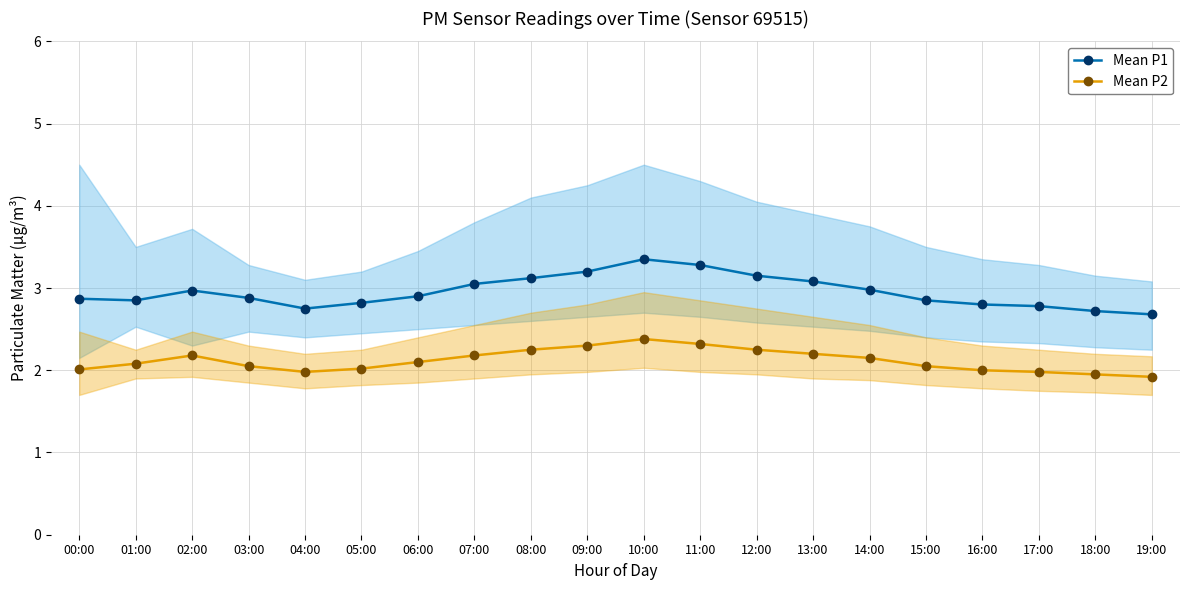

Reading left to right, what are all the values shown in this chart?

Mean P1: 00:00=2.9	01:00=2.9	02:00=3.0	03:00=2.9	04:00=2.8	05:00=2.8	06:00=2.9	07:00=3.0	08:00=3.1	09:00=3.2	10:00=3.4	11:00=3.3	12:00=3.1	13:00=3.1	14:00=3.0	15:00=2.9	16:00=2.8	17:00=2.8	18:00=2.7	19:00=2.7
Mean P2: 00:00=2.0	01:00=2.1	02:00=2.2	03:00=2.0	04:00=2.0	05:00=2.0	06:00=2.1	07:00=2.2	08:00=2.2	09:00=2.3	10:00=2.4	11:00=2.3	12:00=2.2	13:00=2.2	14:00=2.1	15:00=2.0	16:00=2.0	17:00=2.0	18:00=1.9	19:00=1.9